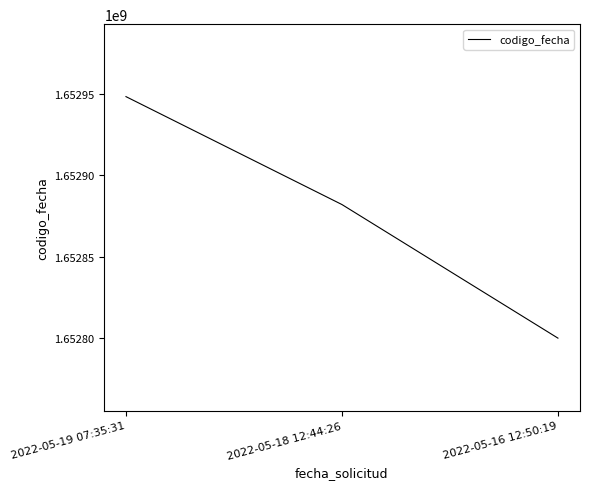

The chart shows a value of 2214082220 at 2022-05-18 12:44:26. True or false?

False